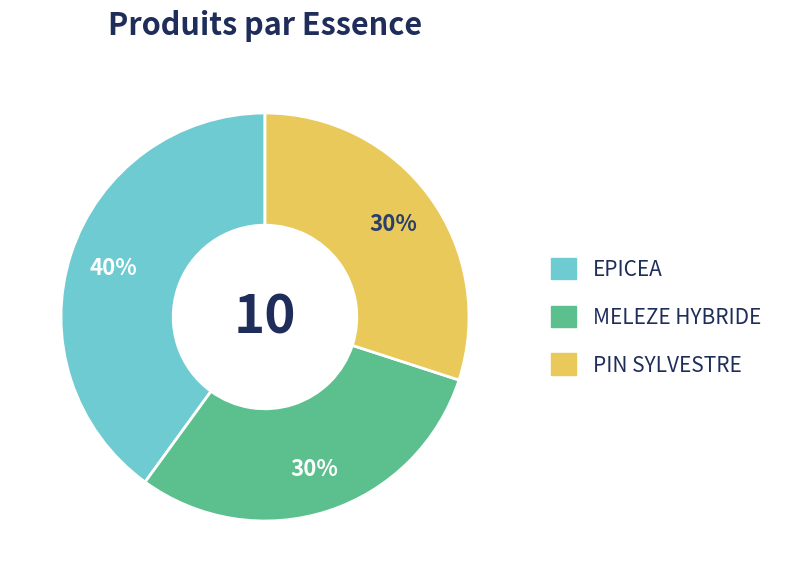

Is it true that MELEZE HYBRIDE is 20% of the pie?

False